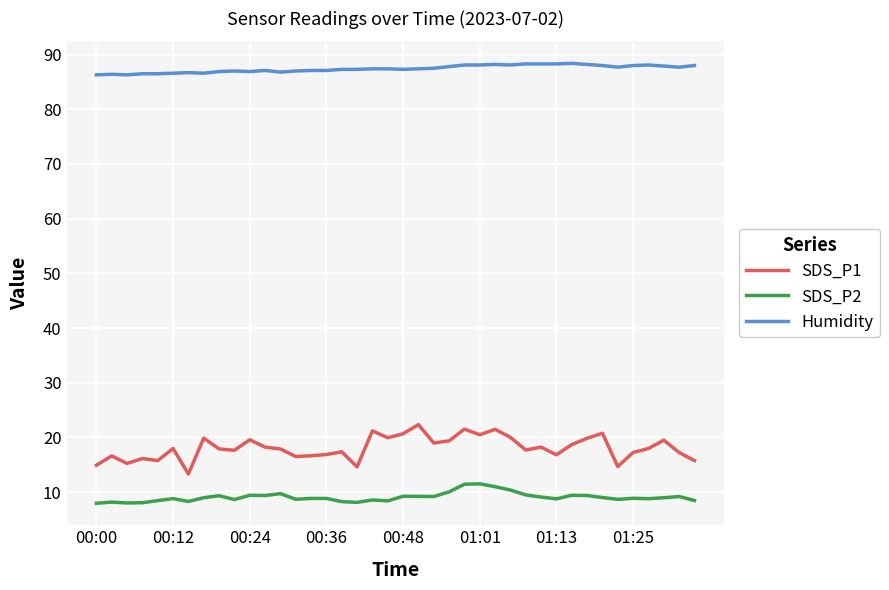

Which series has the largest total across all categories?

Humidity